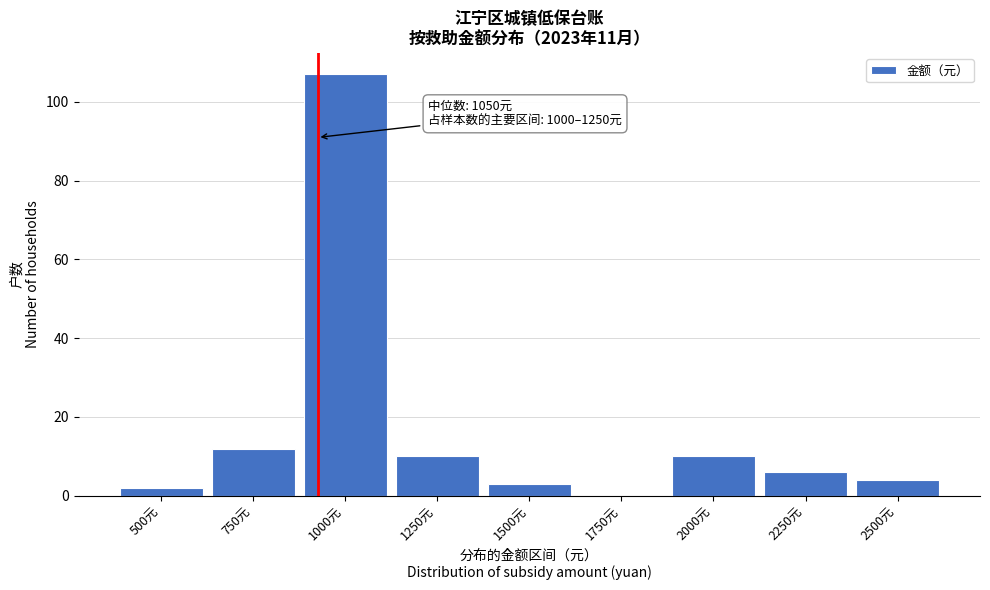

Reading left to right, transcribe all the data shown in this chart.

500元=2	750元=12	1000元=107	1250元=10	1500元=3	1750元=0	2000元=10	2250元=6	2500元=4